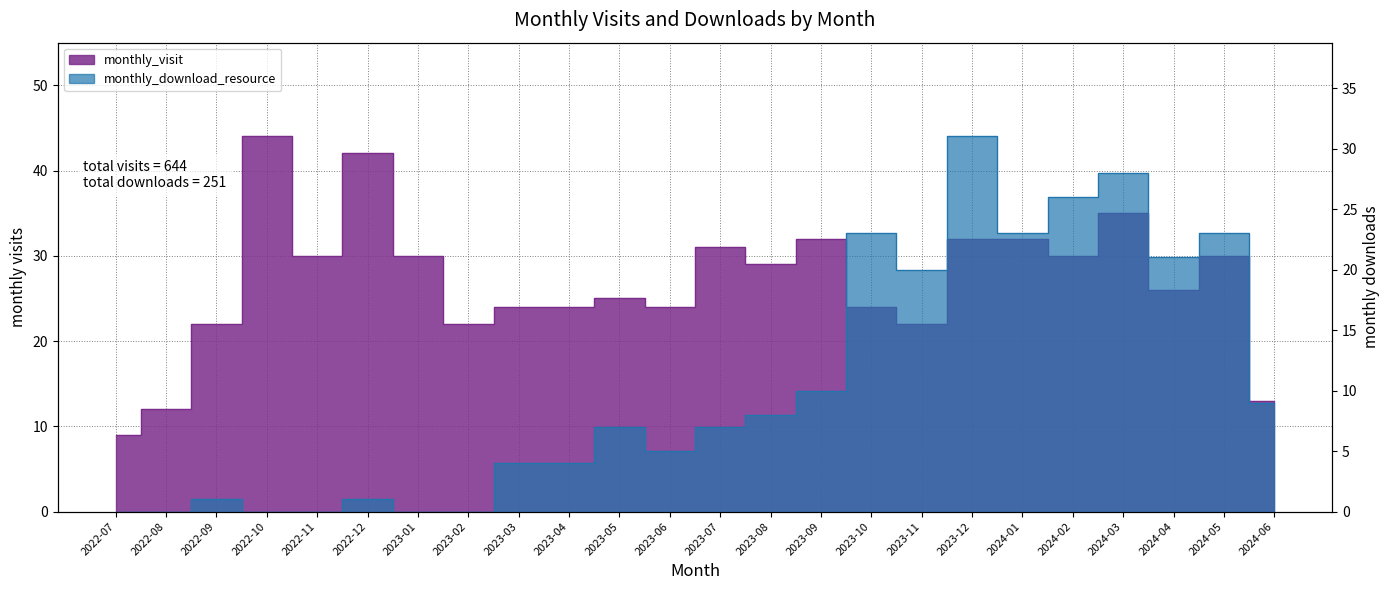

How many distinct data groups are displayed?

2